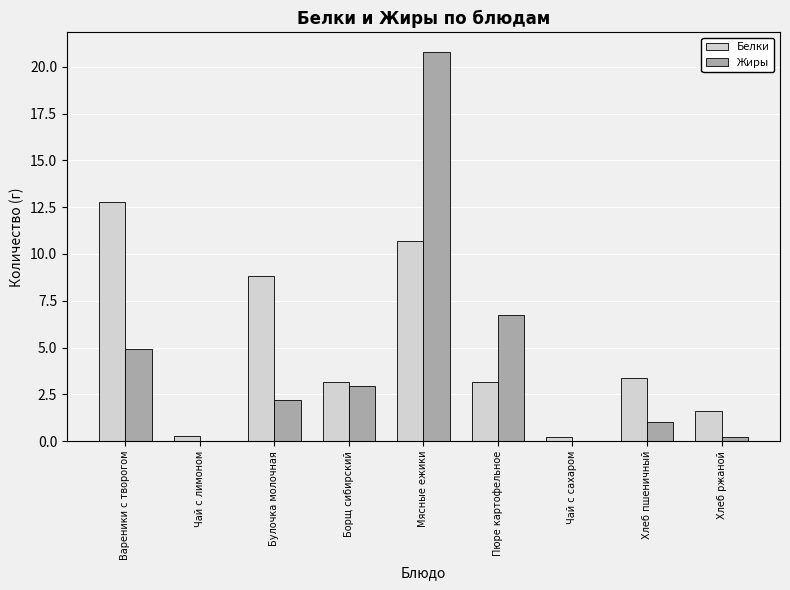

At which category is the sum across all series the highest?

Мясные ежики